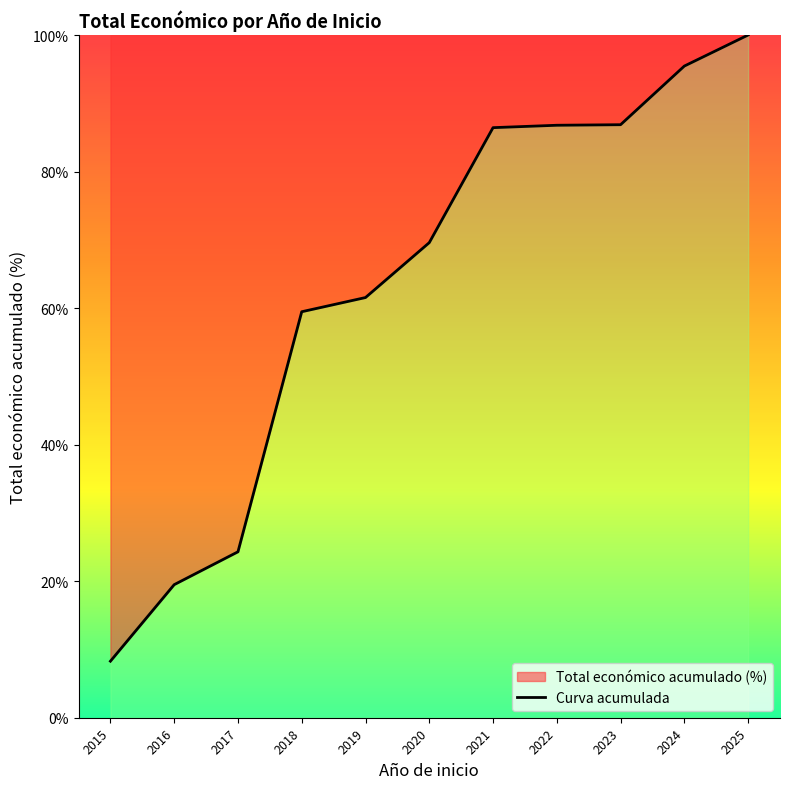

At which label is the value closest to 54?

2018